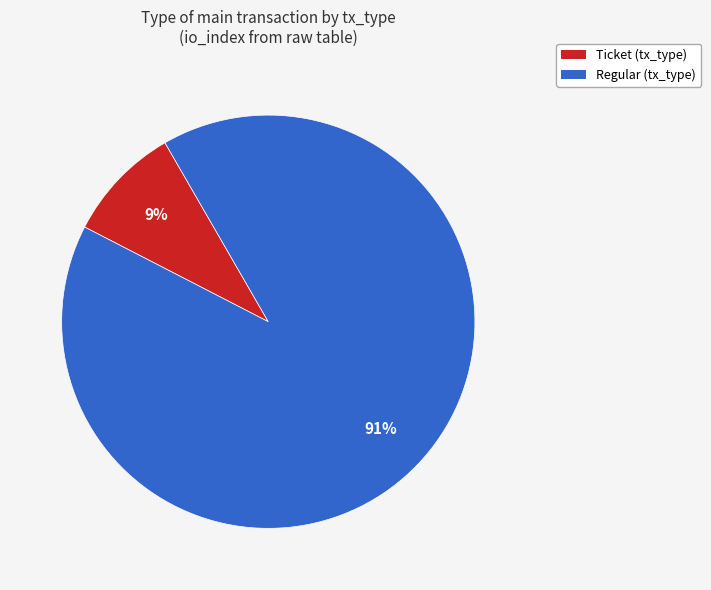

Is there a majority slice in this chart?

Yes